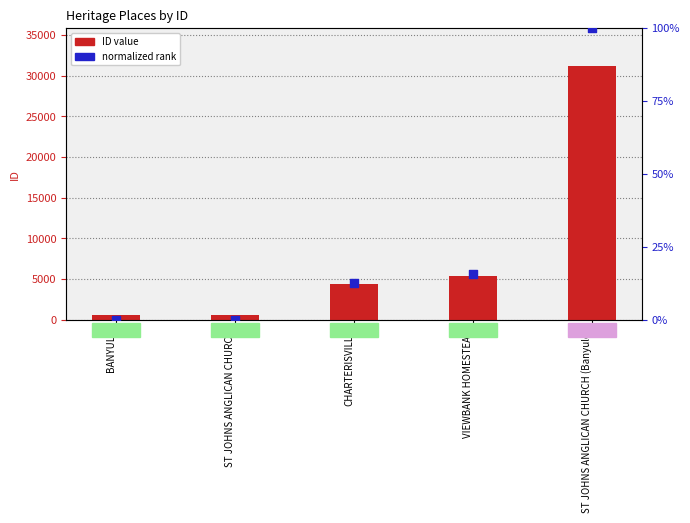

Which series has the largest Y range (max minus min)?

ID value